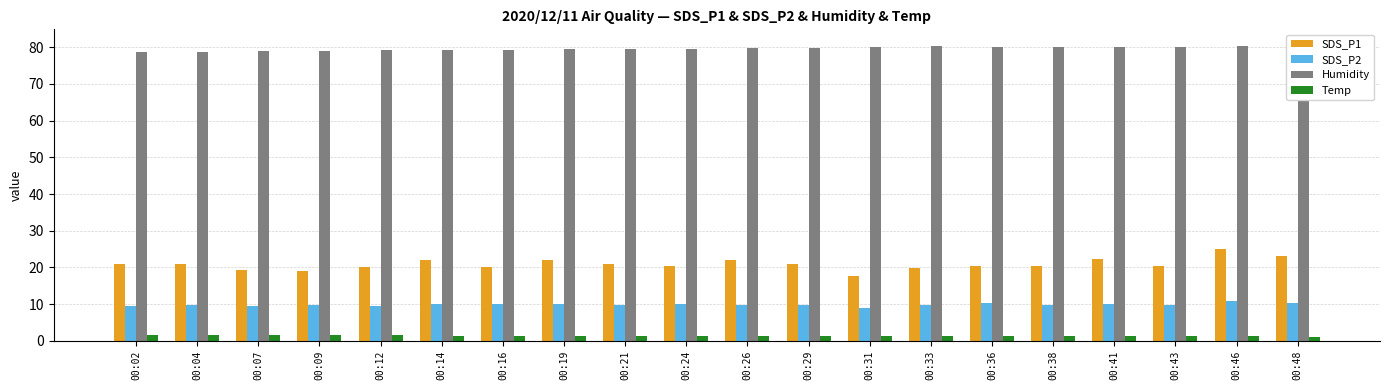

Which category has the lowest value across all series?

00:48